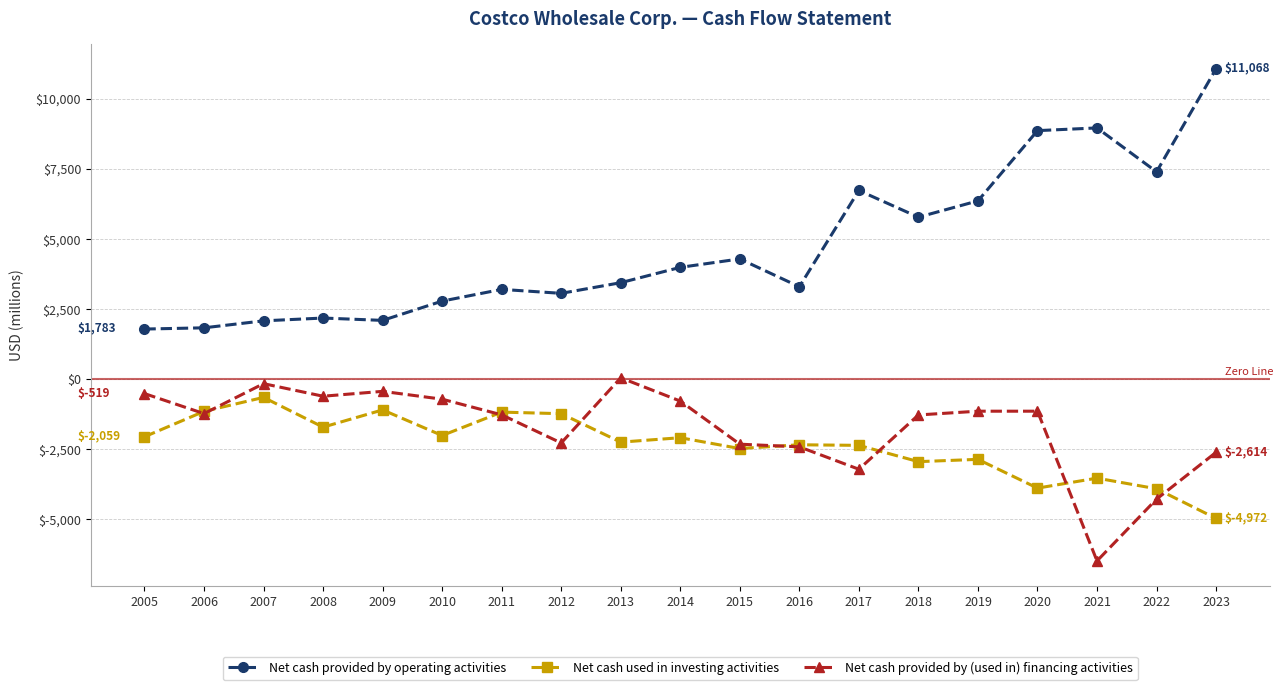

Between 2012 and 2014, which series saw the biggest shift?

Net cash provided by (used in) financing activities